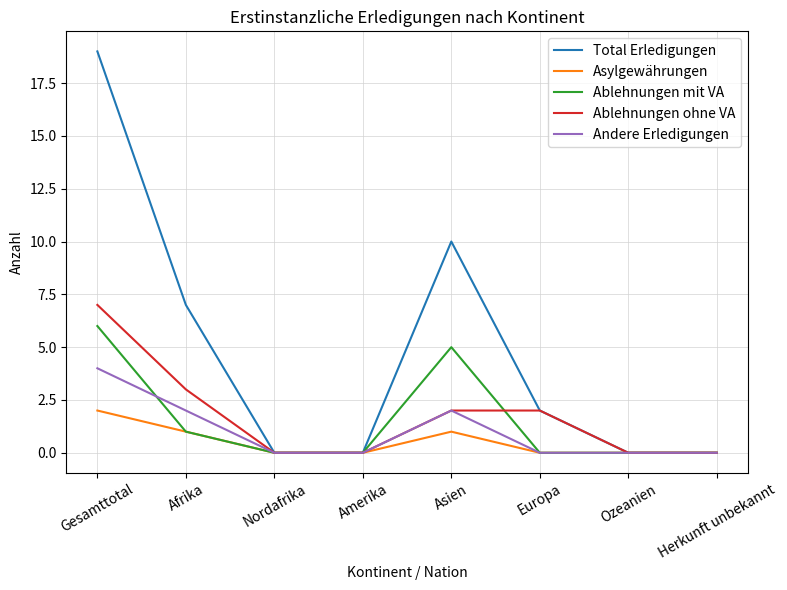

How many categories are shown in the chart?

8